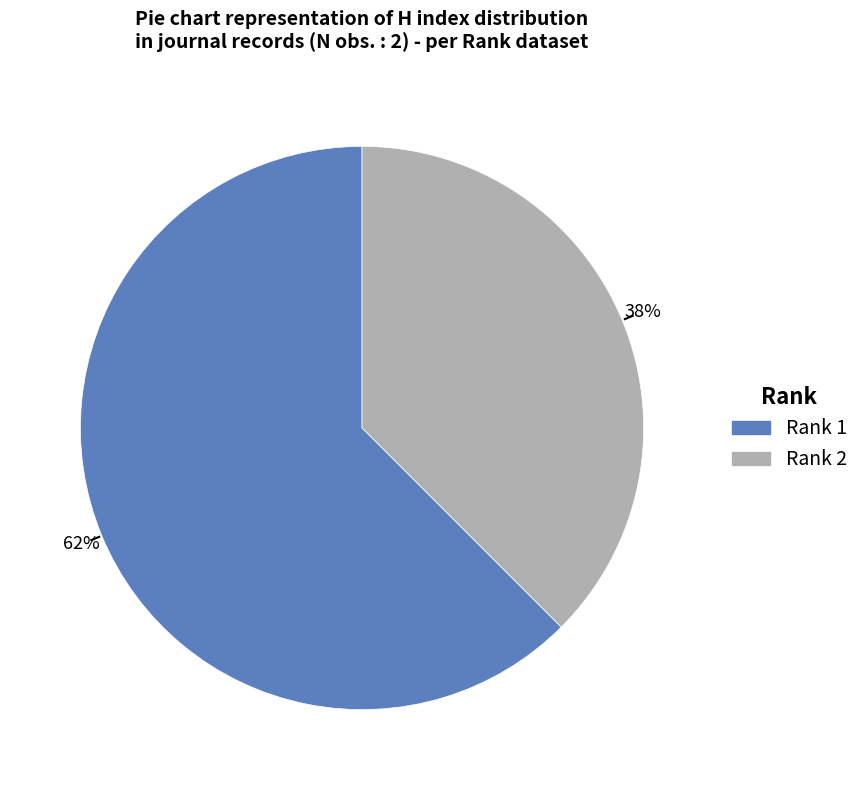

Count the number of slices in the pie.

2